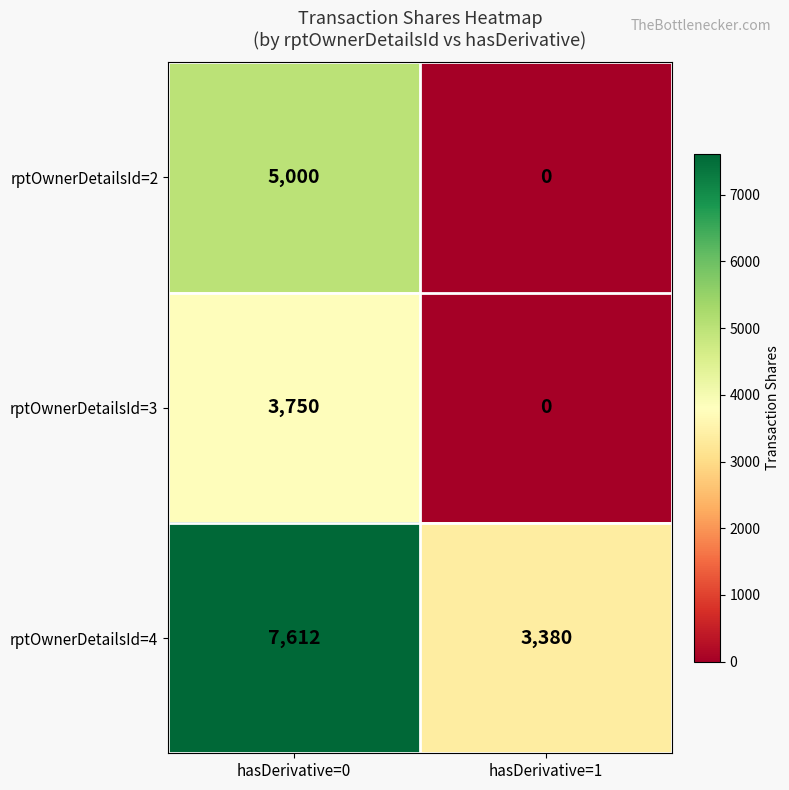

Rank the categories by rptOwnerDetailsId=4 value from lowest to highest.

hasDerivative=1, hasDerivative=0